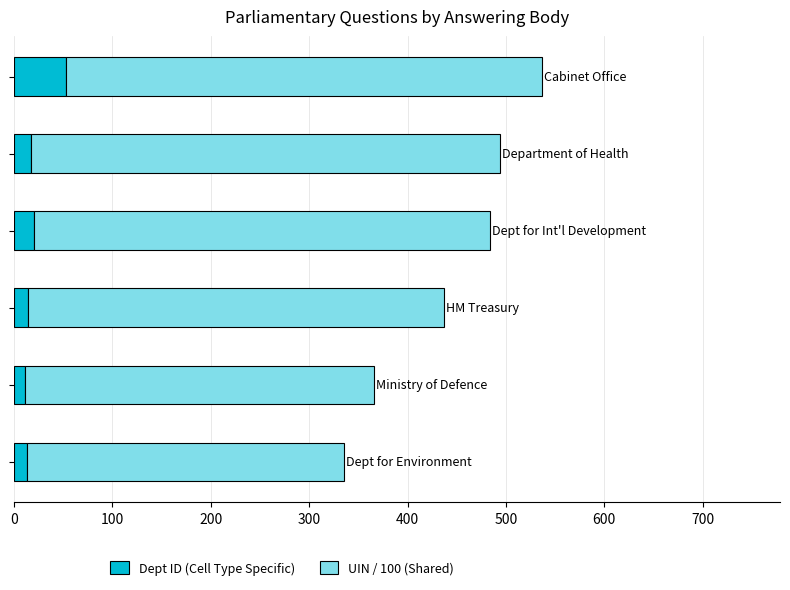

What is the maximum value for Dept ID (Cell Type Specific)?

53.0